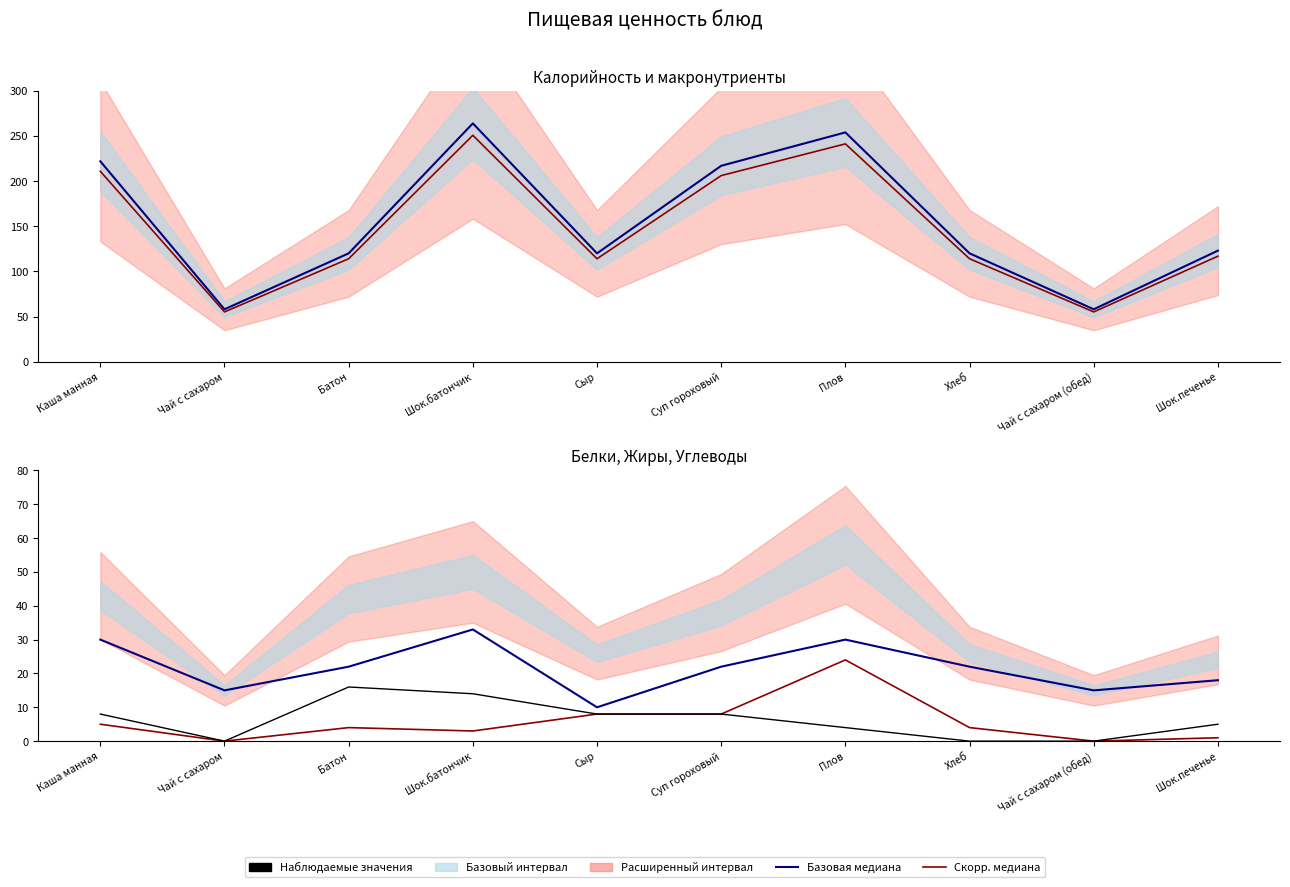

True or false: Белки and Жиры intersect in this chart.

False